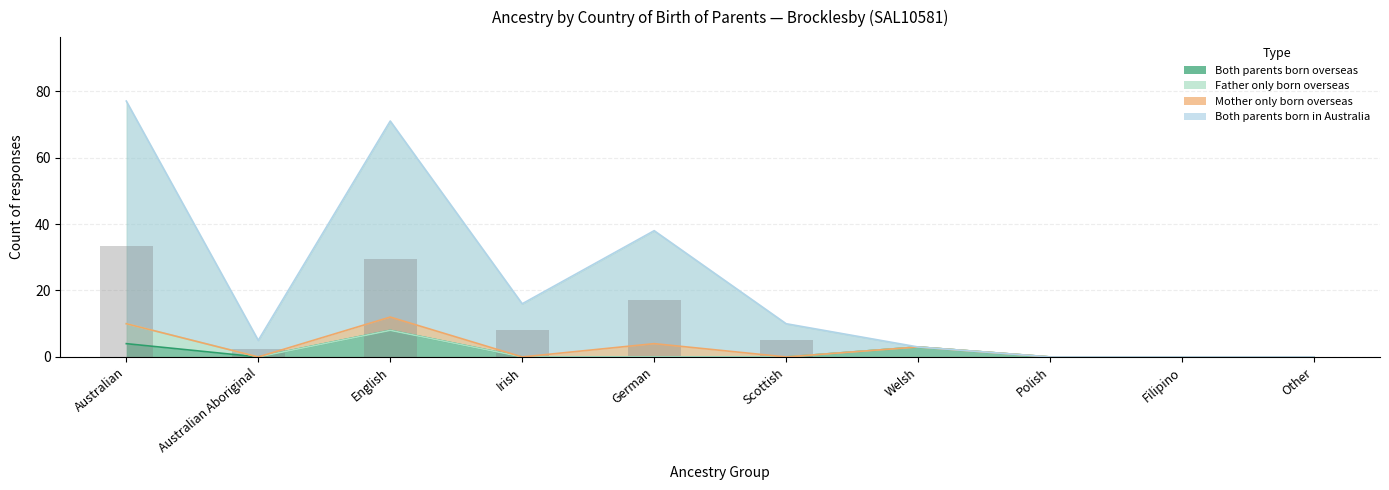

What is the label of the 8th bar from the right?

English